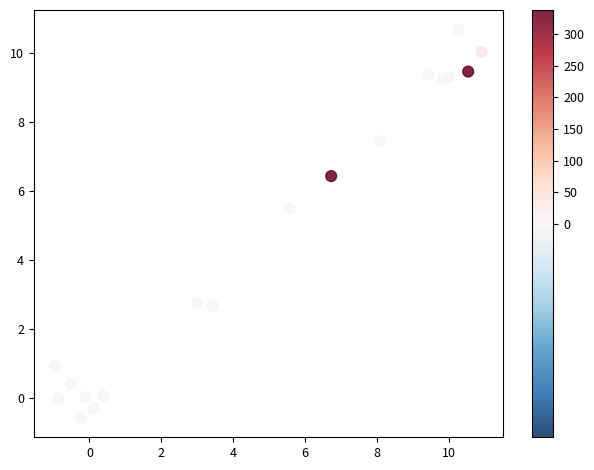

What is the range of Y values (max minus min)?

11.3